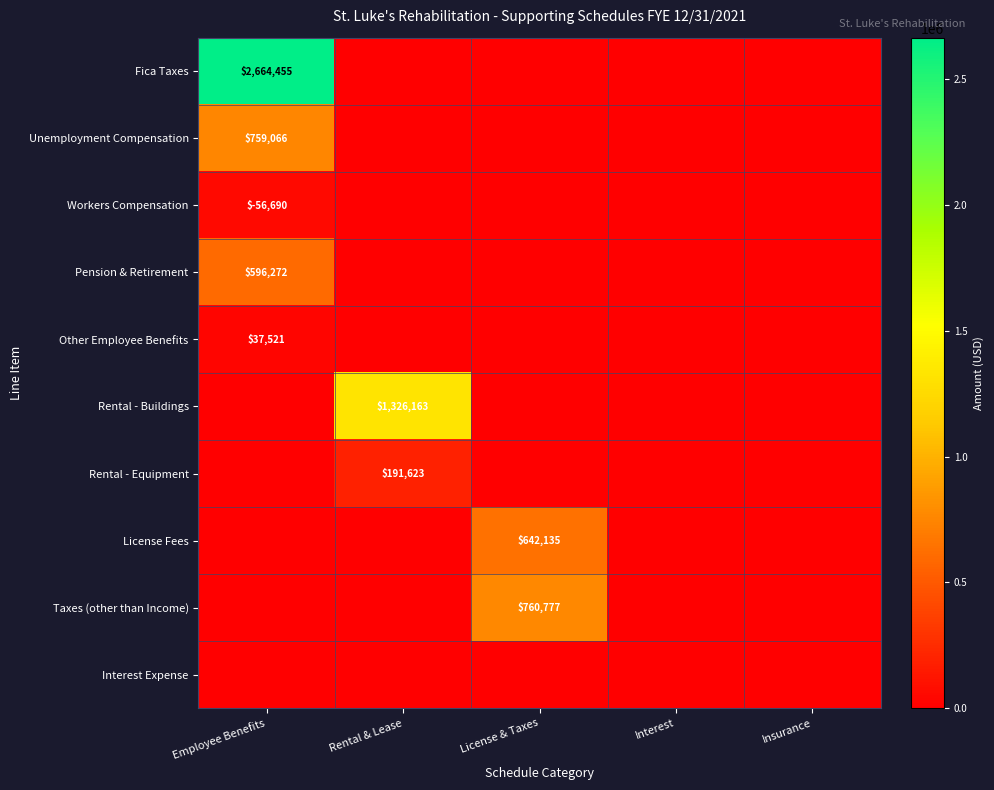

The Rental - Buildings series shows 1985512 at Rental & Lease. True or false?

False